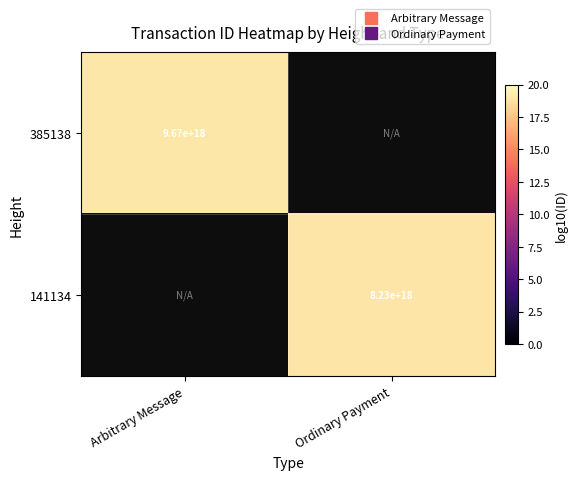

At which label does 141134 reach its peak?

Arbitrary Message